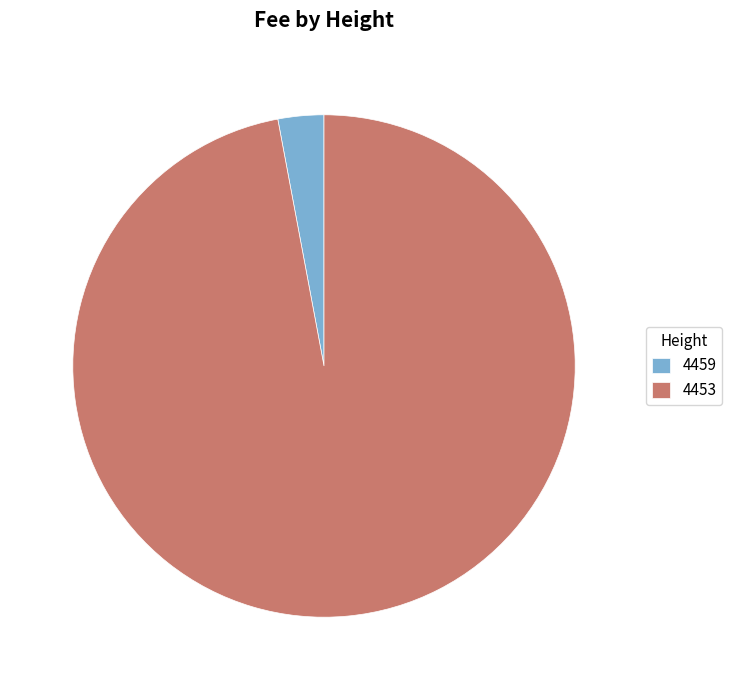

Do 4453 and 4459 together represent more than half of the pie?

Yes